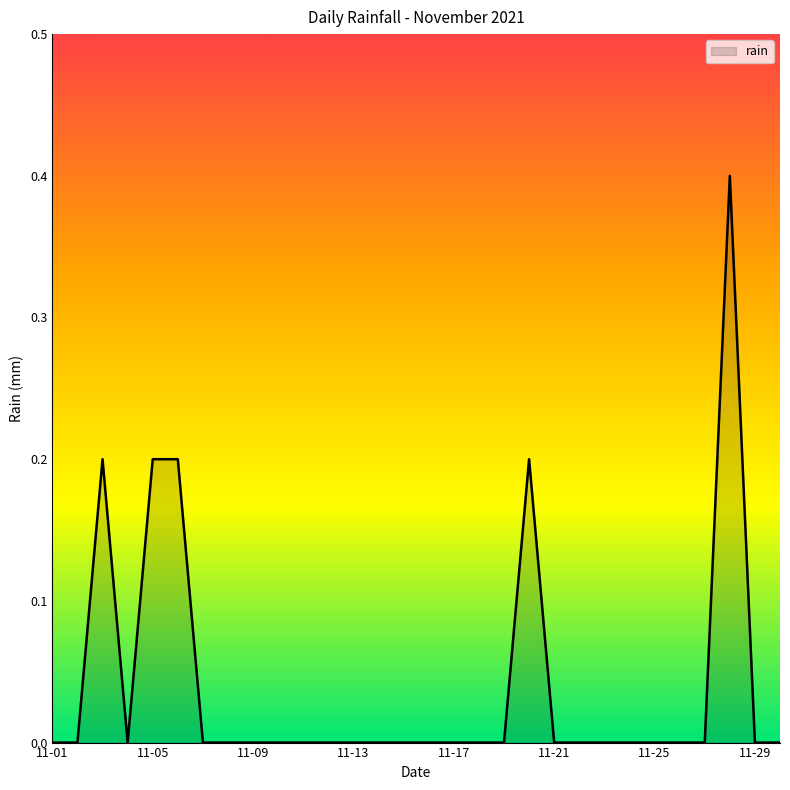

How many series are shown in this chart?

1